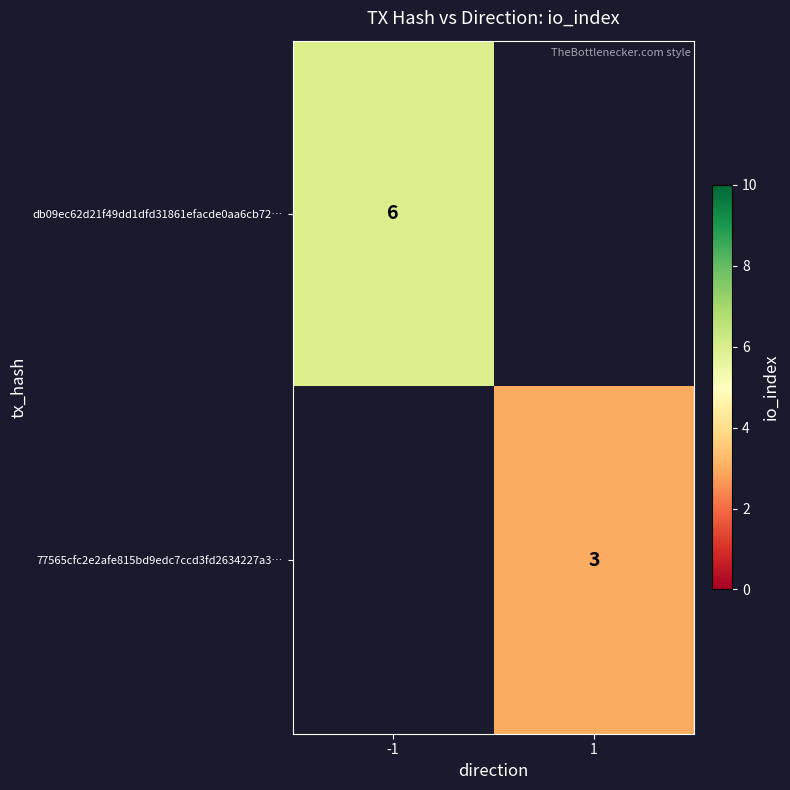

At how many categories does at least one series exceed 3?

1